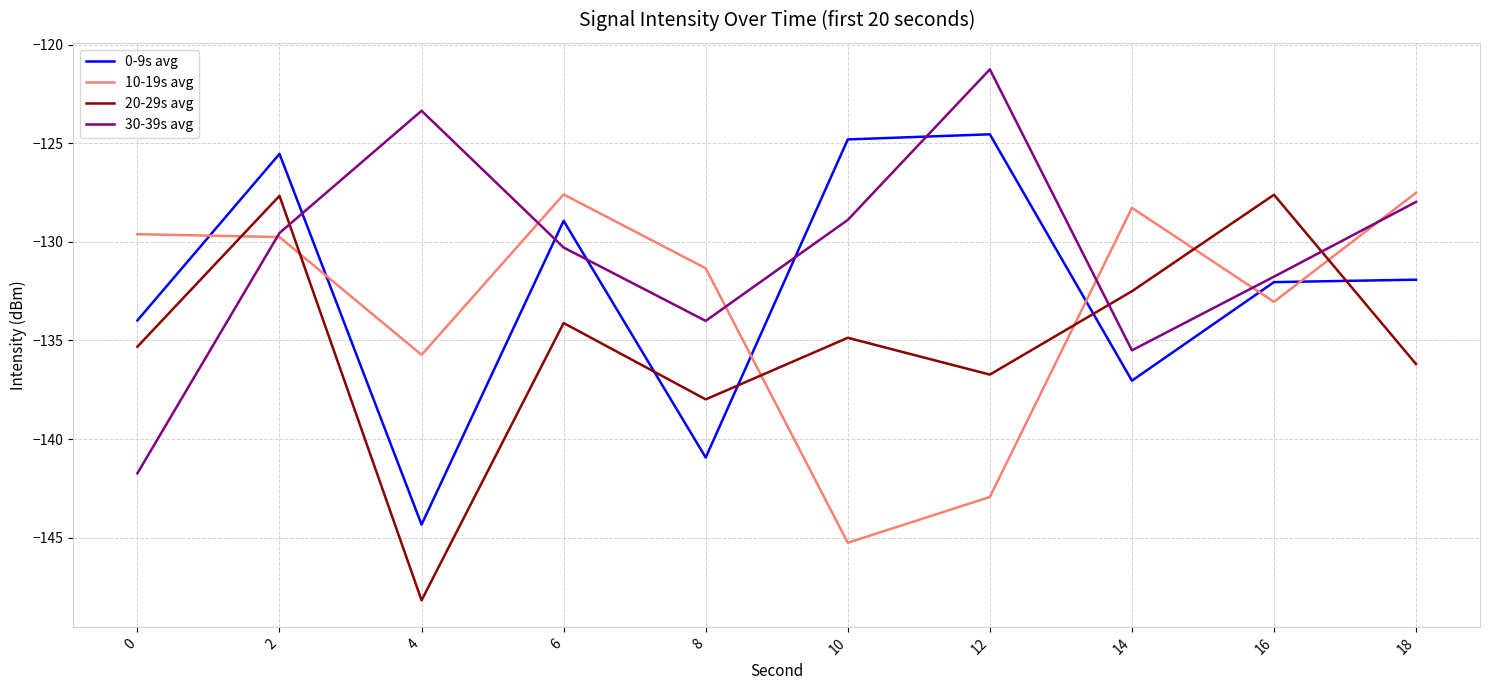

What is the average value of the 10-19s avg series?

-133.1